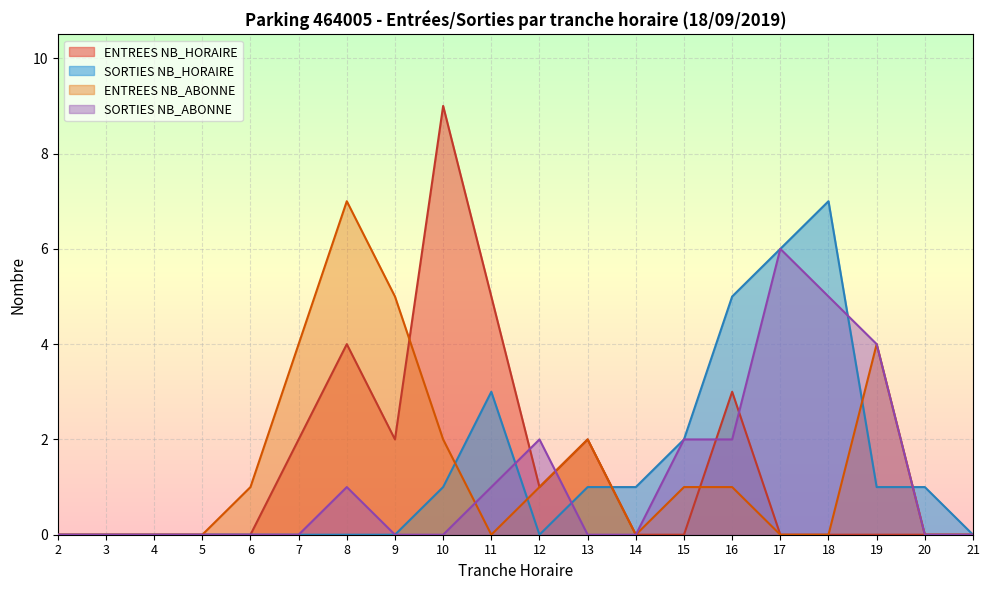

Rank the series at 11 from highest to lowest value.

ENTREES NB_HORAIRE, SORTIES NB_HORAIRE, SORTIES NB_ABONNE, ENTREES NB_ABONNE